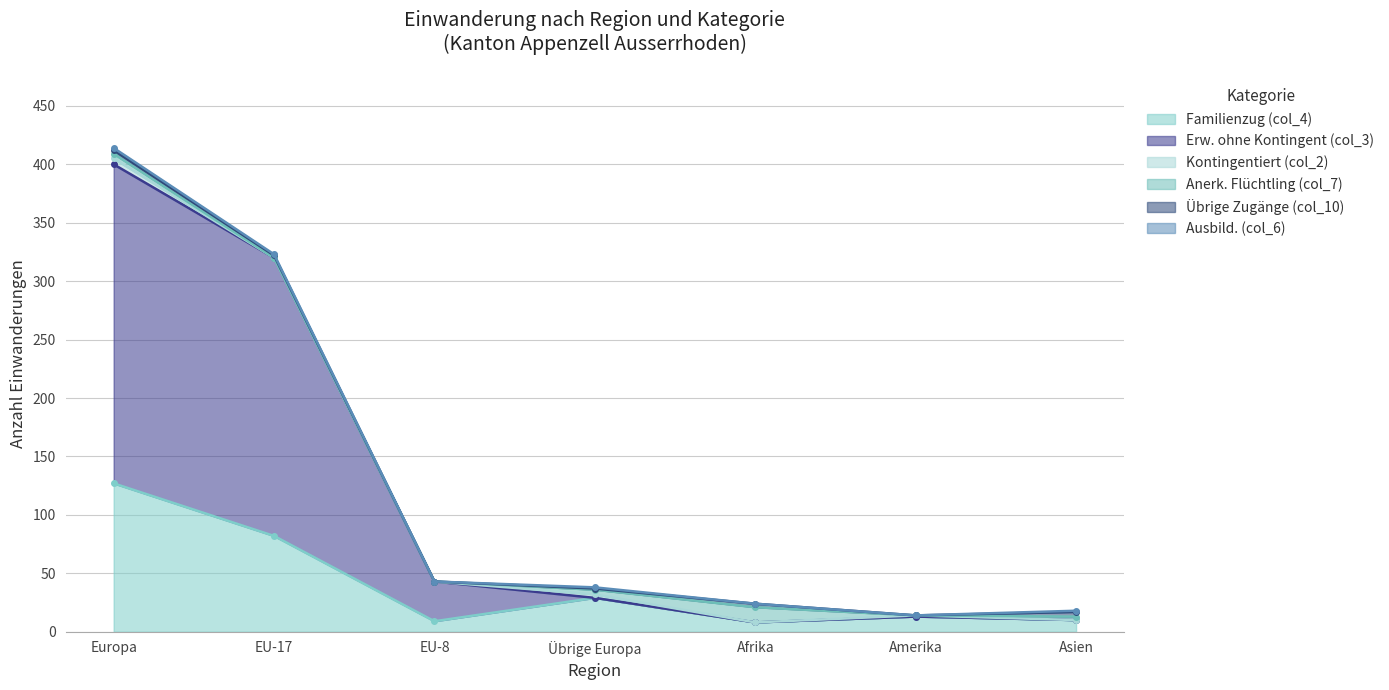

What is the average value of the Familienzug (col_4) series?

40